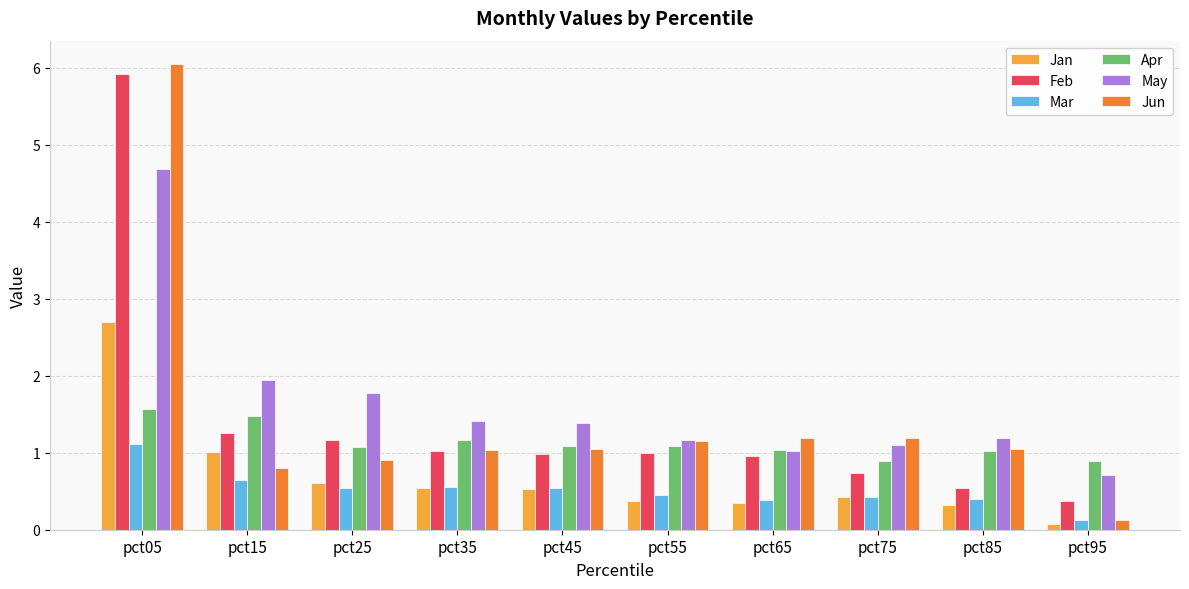

Which series has the widest spread of values?

Jun